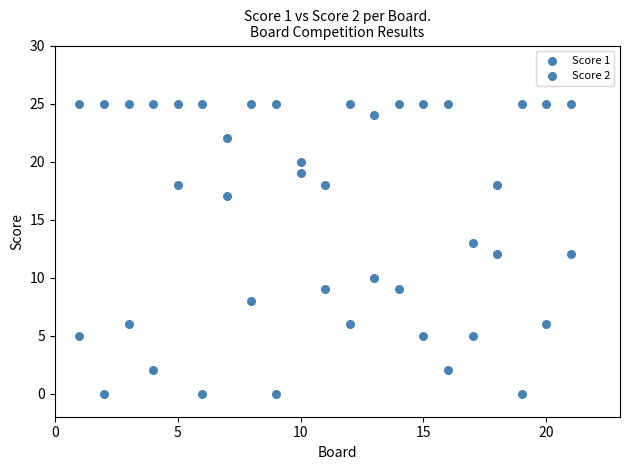

How many points are shown in the scatter plot?

42